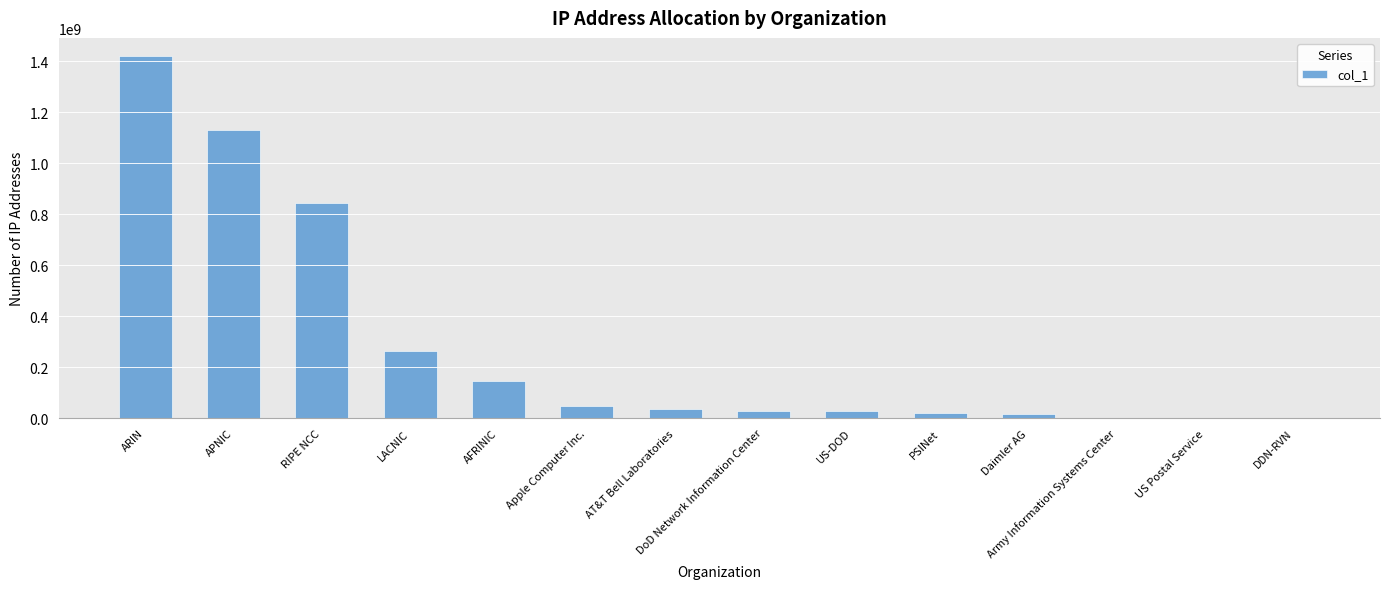

What value does the data have at Daimler AG?

16777216